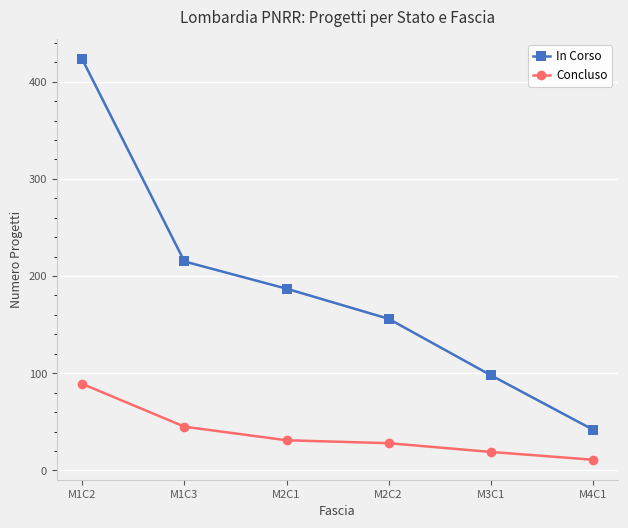

How many Concluso values are between 19 and 45?

4